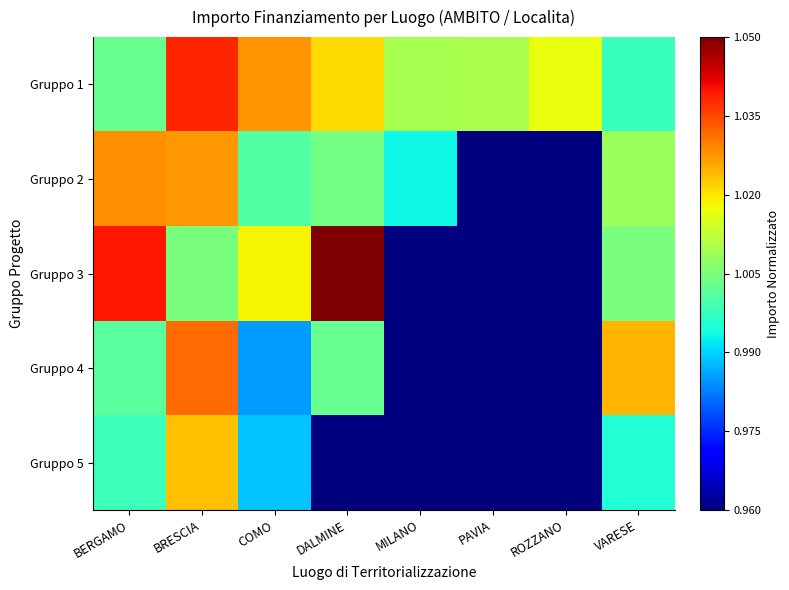

Reading right to left, list all the values displayed in this chart.

Gruppo 1: VARESE=1.0	ROZZANO=1.0	PAVIA=1.0	MILANO=1.0	DALMINE=1.0	COMO=1.0	BRESCIA=1.0	BERGAMO=1.0
Gruppo 2: VARESE=1.0	ROZZANO=1.0	PAVIA=1.0	MILANO=1.0	DALMINE=1.0	COMO=1.0	BRESCIA=1.0	BERGAMO=1.0
Gruppo 3: VARESE=1.0	ROZZANO=1.0	PAVIA=1.0	MILANO=1.0	DALMINE=1.1	COMO=1.0	BRESCIA=1.0	BERGAMO=1.0
Gruppo 4: VARESE=1.0	ROZZANO=1.0	PAVIA=1.0	MILANO=1.0	DALMINE=1.0	COMO=1.0	BRESCIA=1.0	BERGAMO=1.0
Gruppo 5: VARESE=1.0	ROZZANO=1.0	PAVIA=1.0	MILANO=1.0	DALMINE=1.0	COMO=1.0	BRESCIA=1.0	BERGAMO=1.0